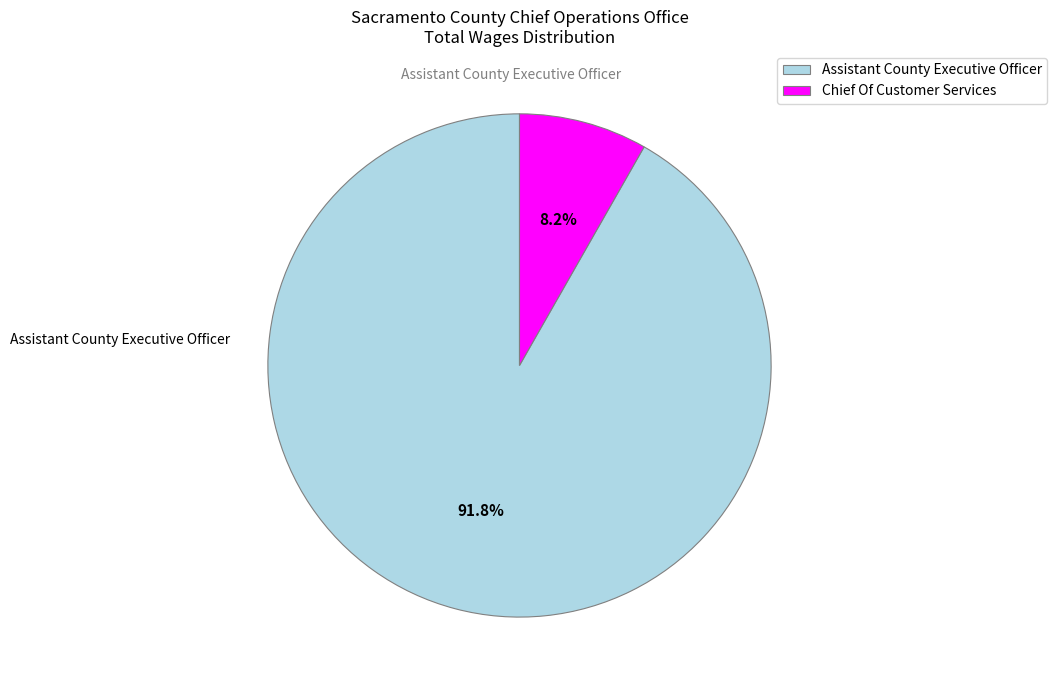

Is the sum of Assistant County Executive Officer and Chief Of Customer Services greater than half?

Yes